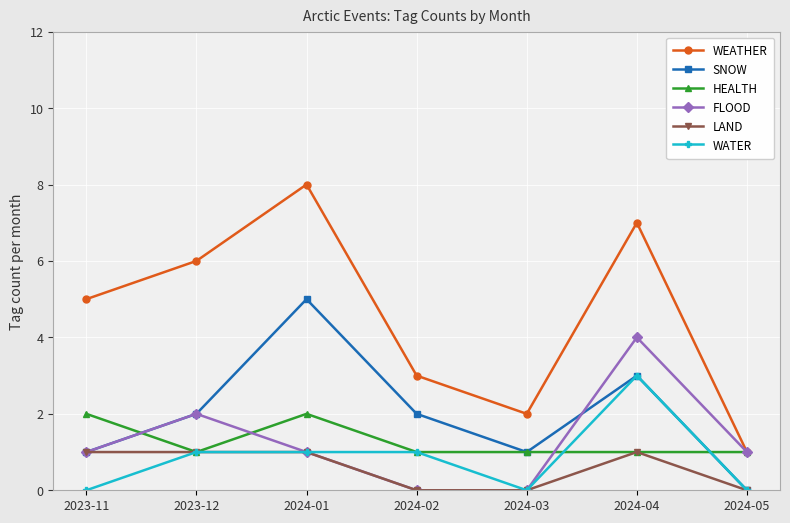

Which series ends up on top after the final intersection of SNOW and FLOOD?

FLOOD